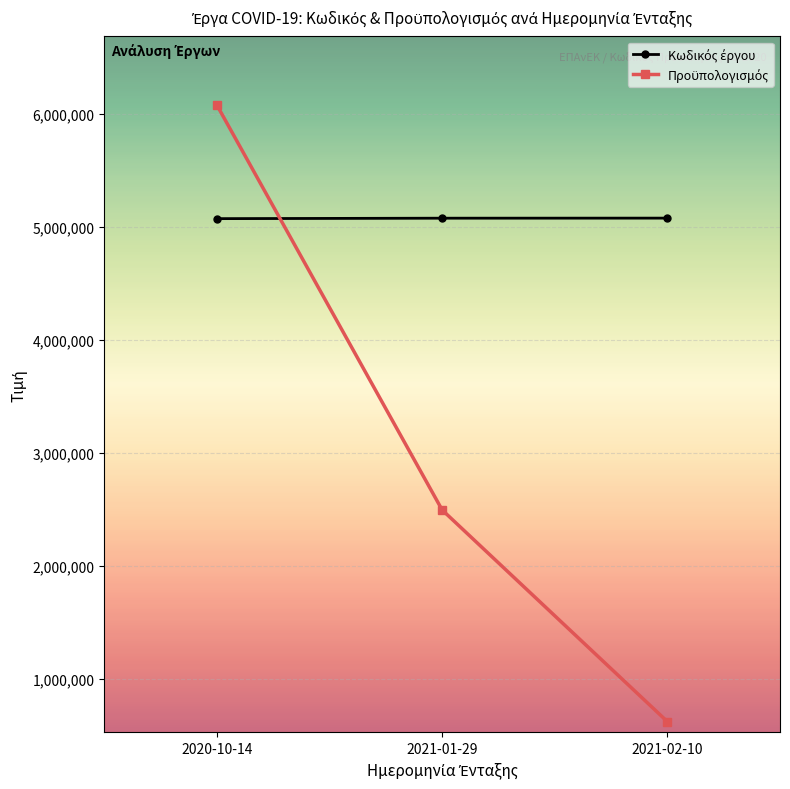

At which category does the chart reach its minimum across all series?

2021-02-10